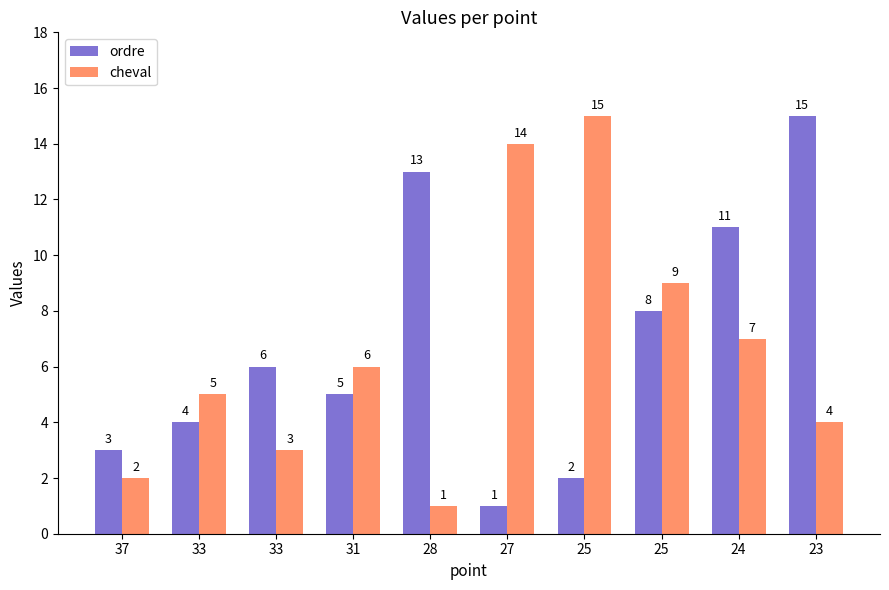

Rank the series by their maximum value, from lowest to highest.

ordre, cheval